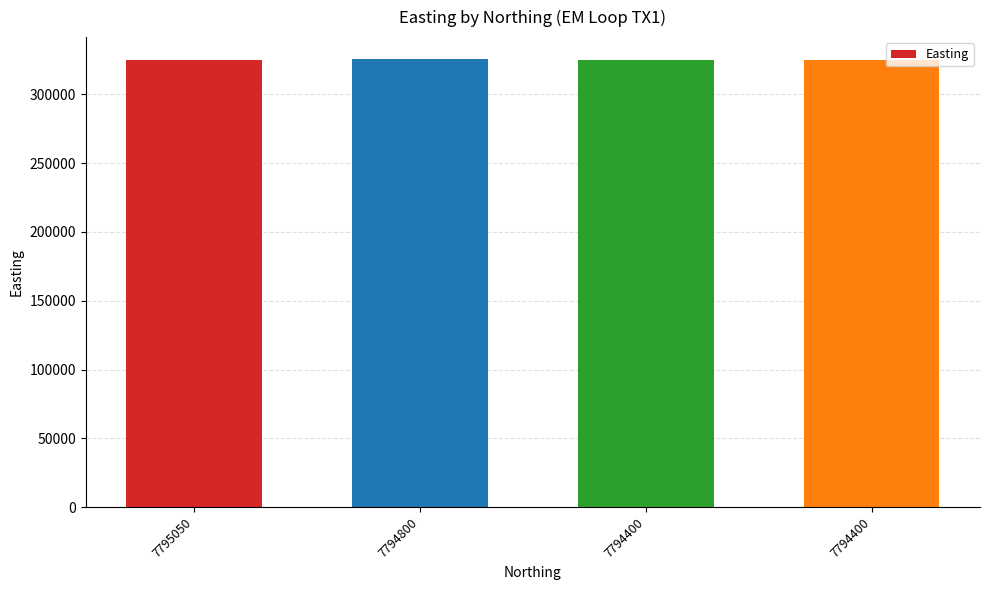

List the labels in order of value, smallest first.

7794400, 7795050, 7794400, 7794800